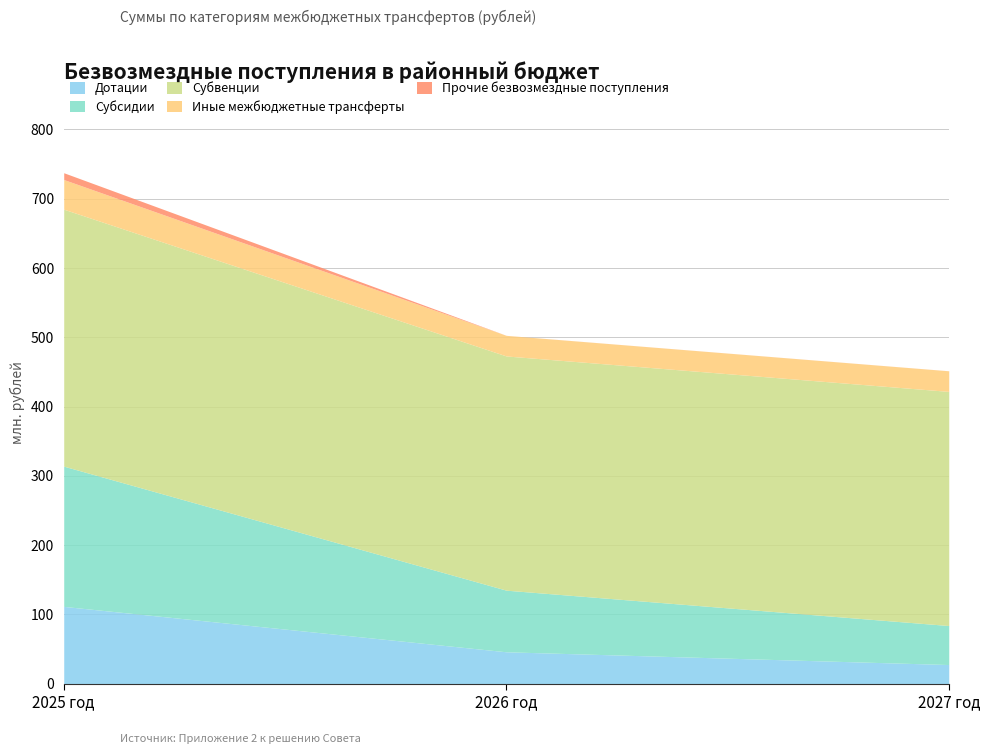

Read the Субсидии value at 2026 год.

88947274.4